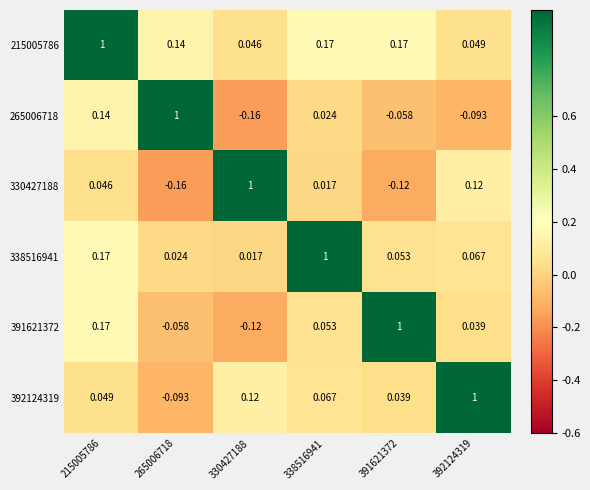

Is the value of 391621372 at 392124319 greater than the value of 330427188 at 330427188?

No